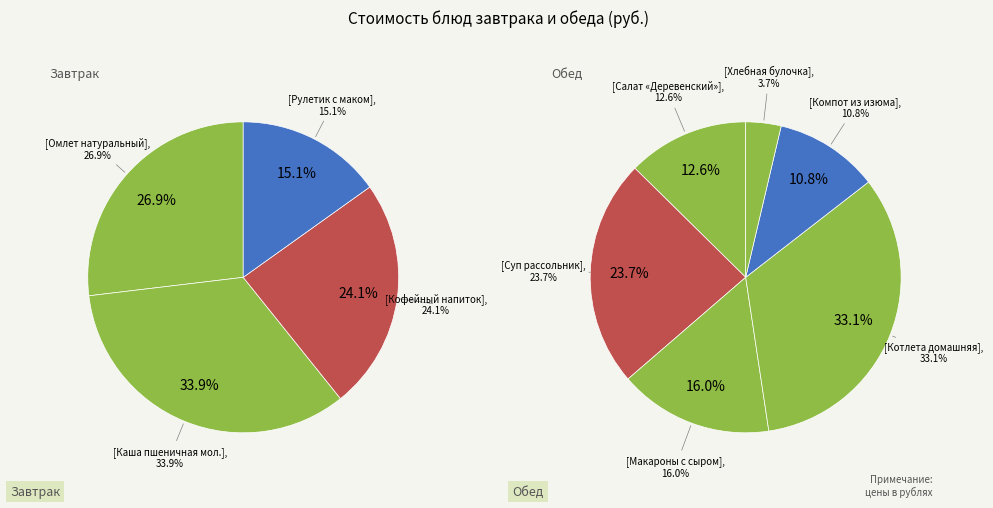

What is the largest slice in the pie chart?

Котлета домашняя